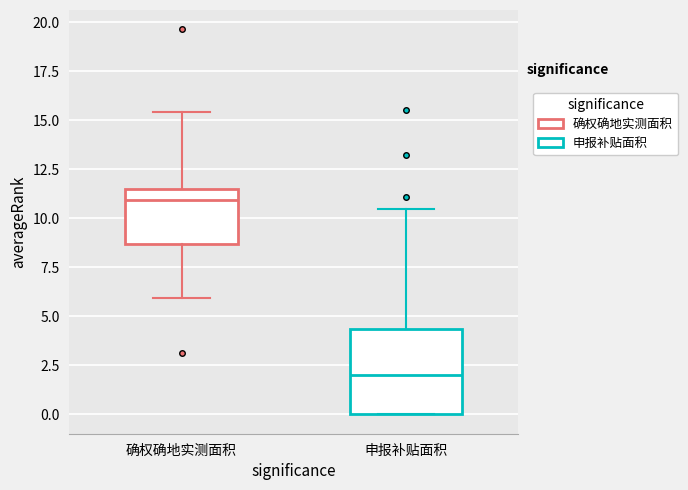

Comparing the boxes themselves (not the whiskers), which one is the tallest?

申报补贴面积